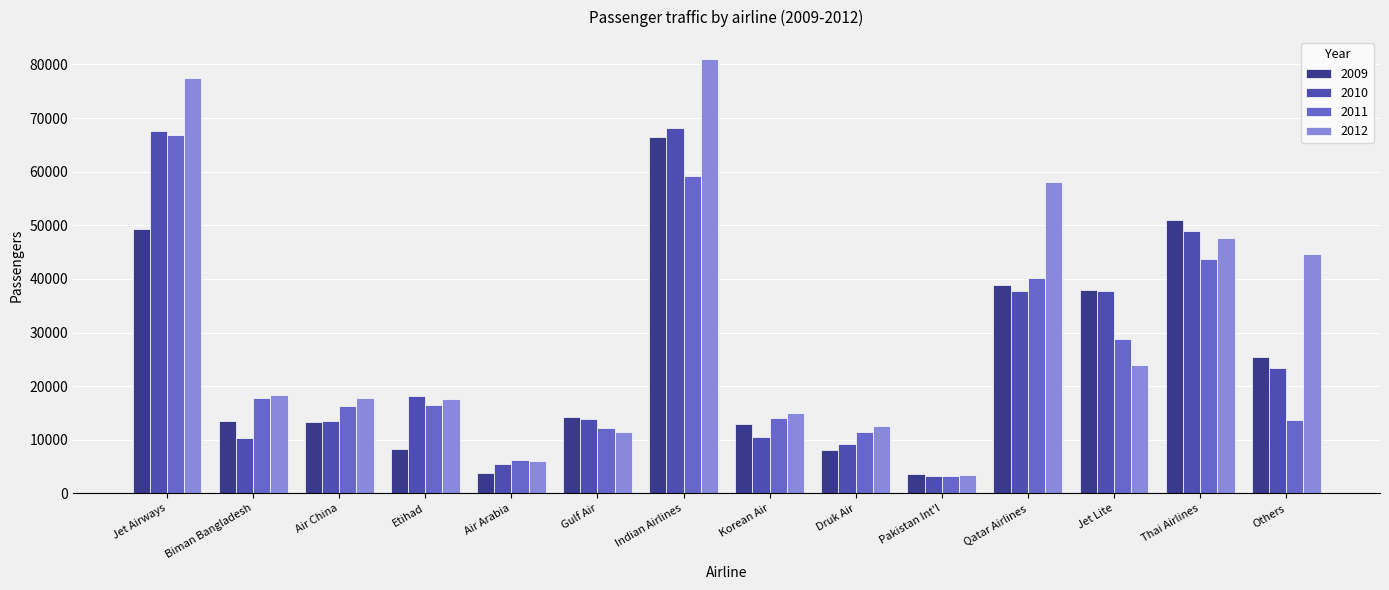

Where is 2009 nearest to the value 35019?

Jet Lite